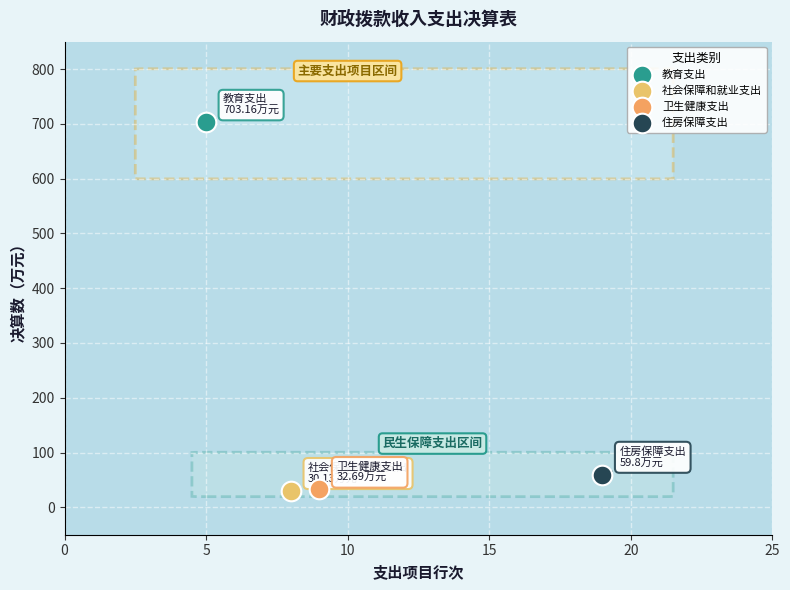

What are all the series names shown in the legend?

教育支出, 社会保障和就业支出, 卫生健康支出, 住房保障支出